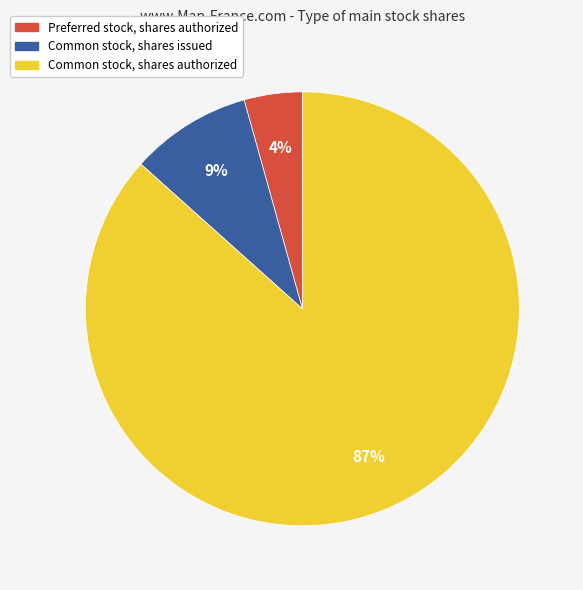

What is the smallest slice in the pie chart?

Preferred stock, shares authorized